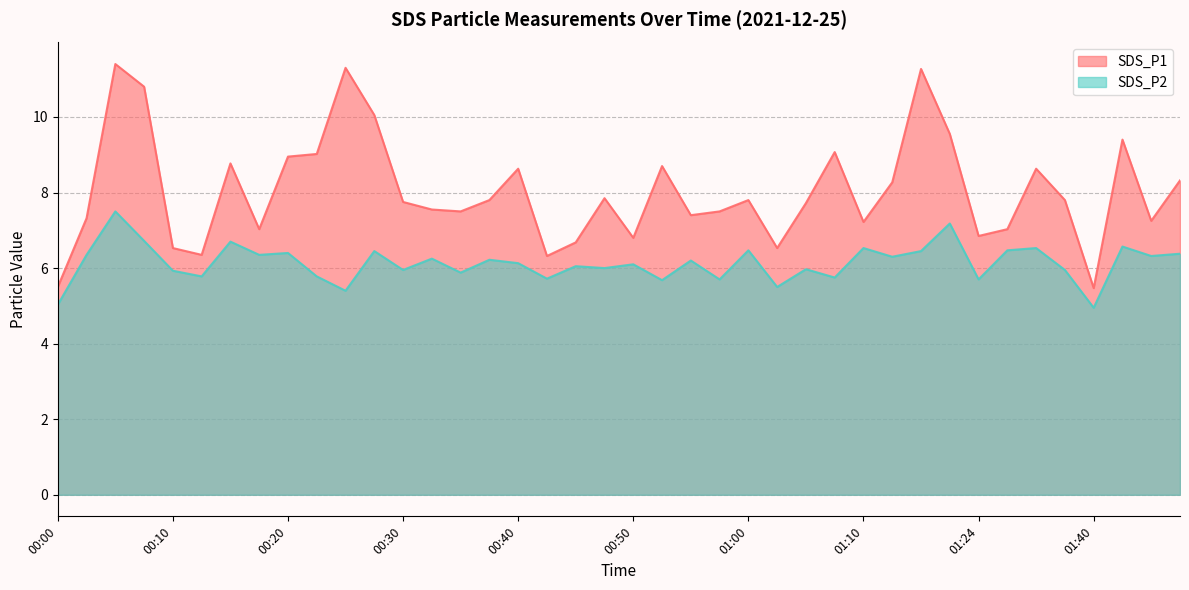

Rank the series by their maximum value, from lowest to highest.

SDS_P2, SDS_P1